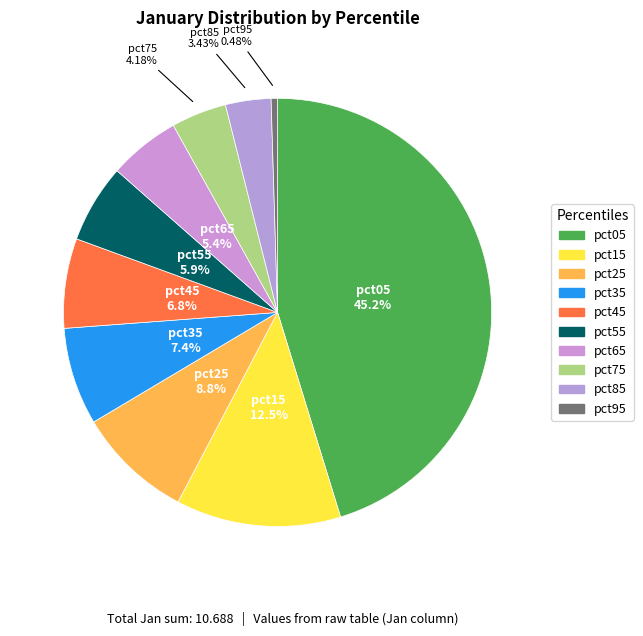

Is pct55 the majority of the pie?

No